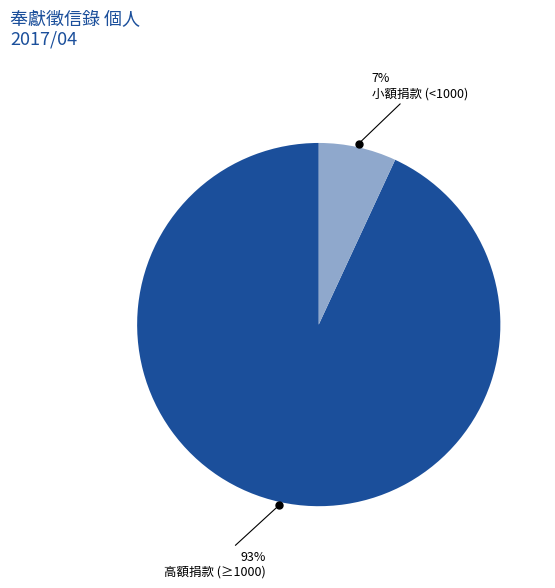

Is there any slice that represents more than half of the pie?

Yes